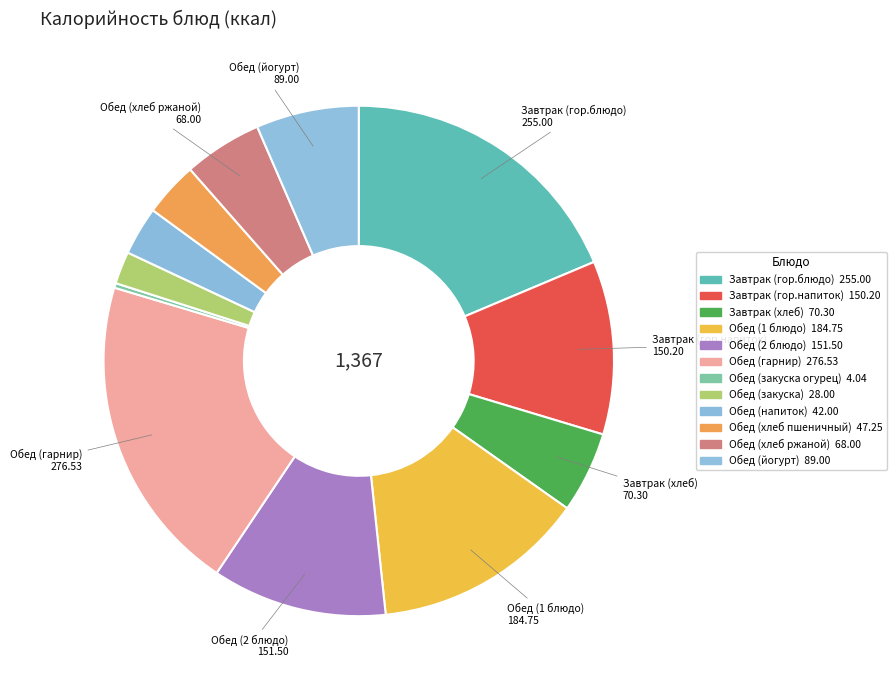

Count the number of slices in the pie.

12